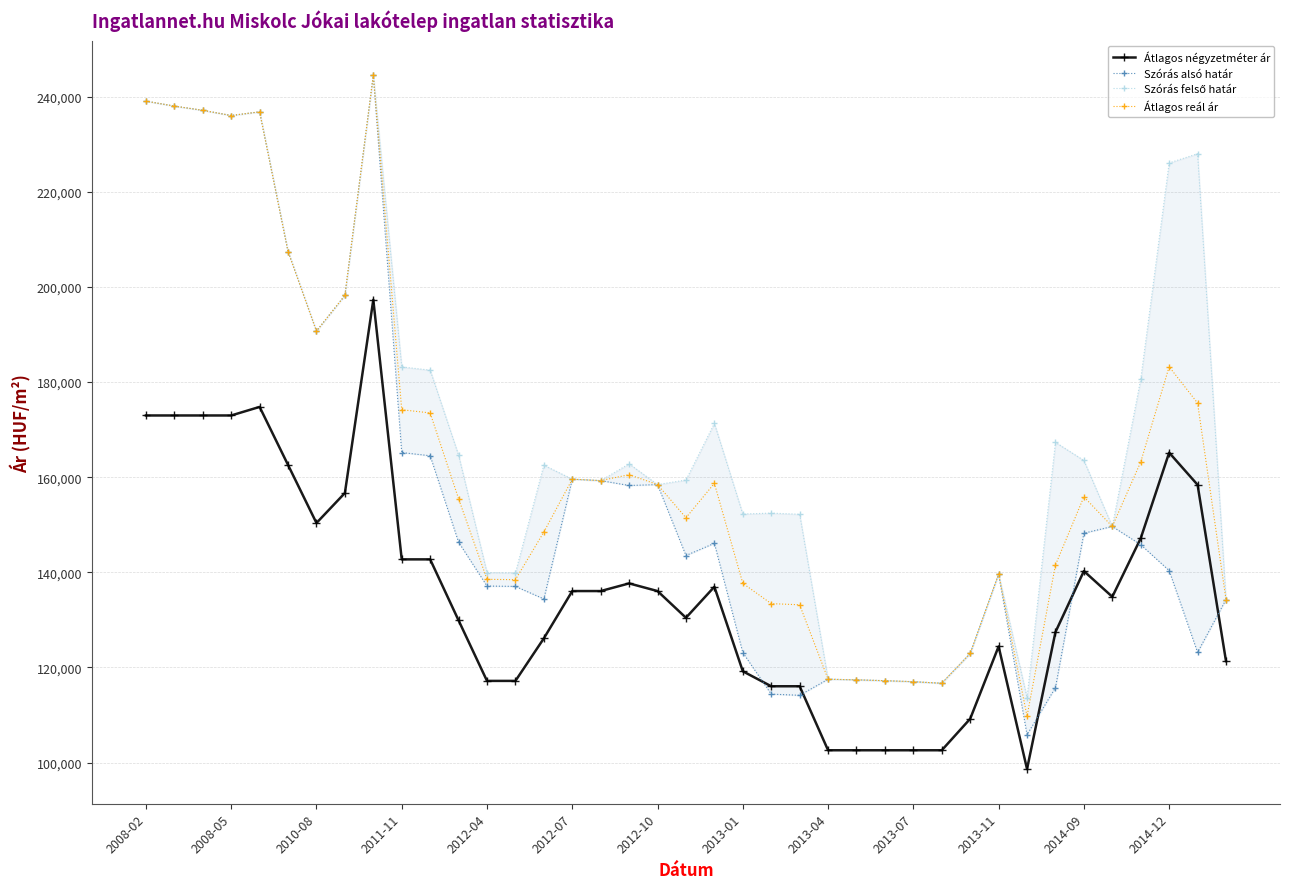

True or false: Átlagos reál ár has more than 0 interior local peaks.

True